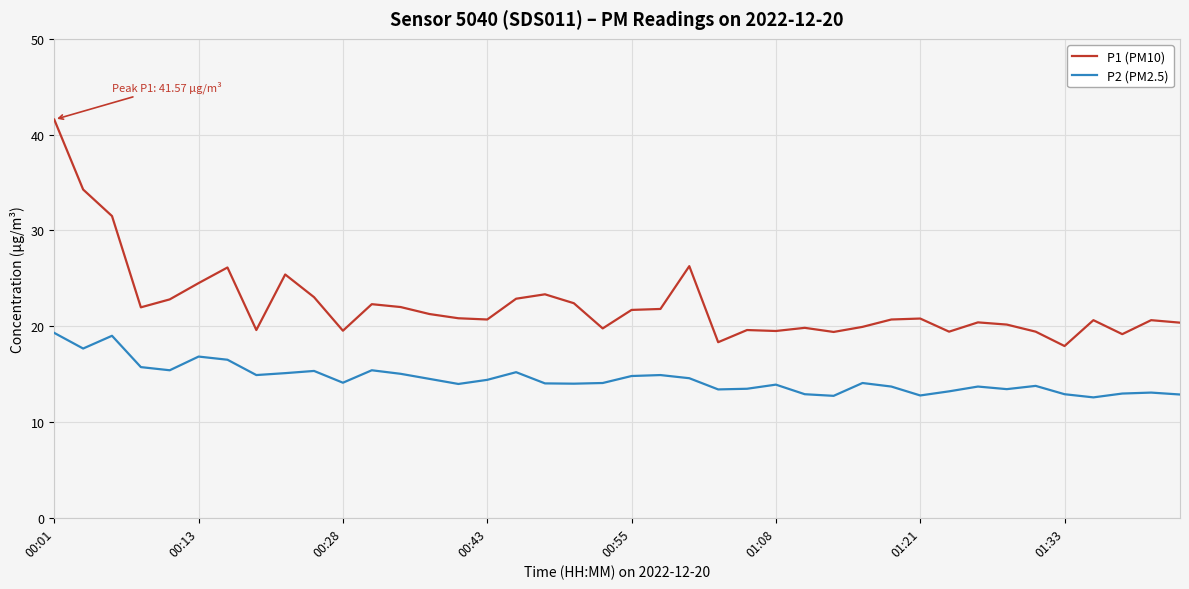

What is the difference between the maximum and minimum values in the P2 (PM2.5) series?

6.7